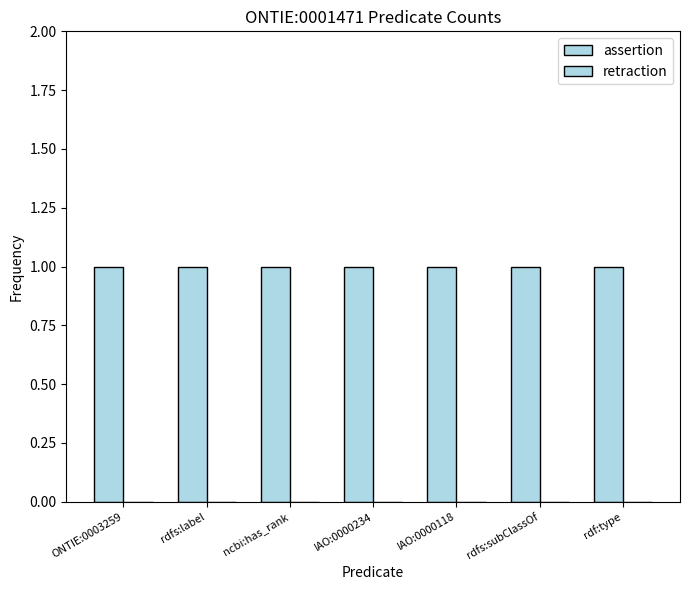

Reading left to right, transcribe all the data shown in this chart.

assertion: 1	1	1	1	1	1	1
retraction: 0	0	0	0	0	0	0